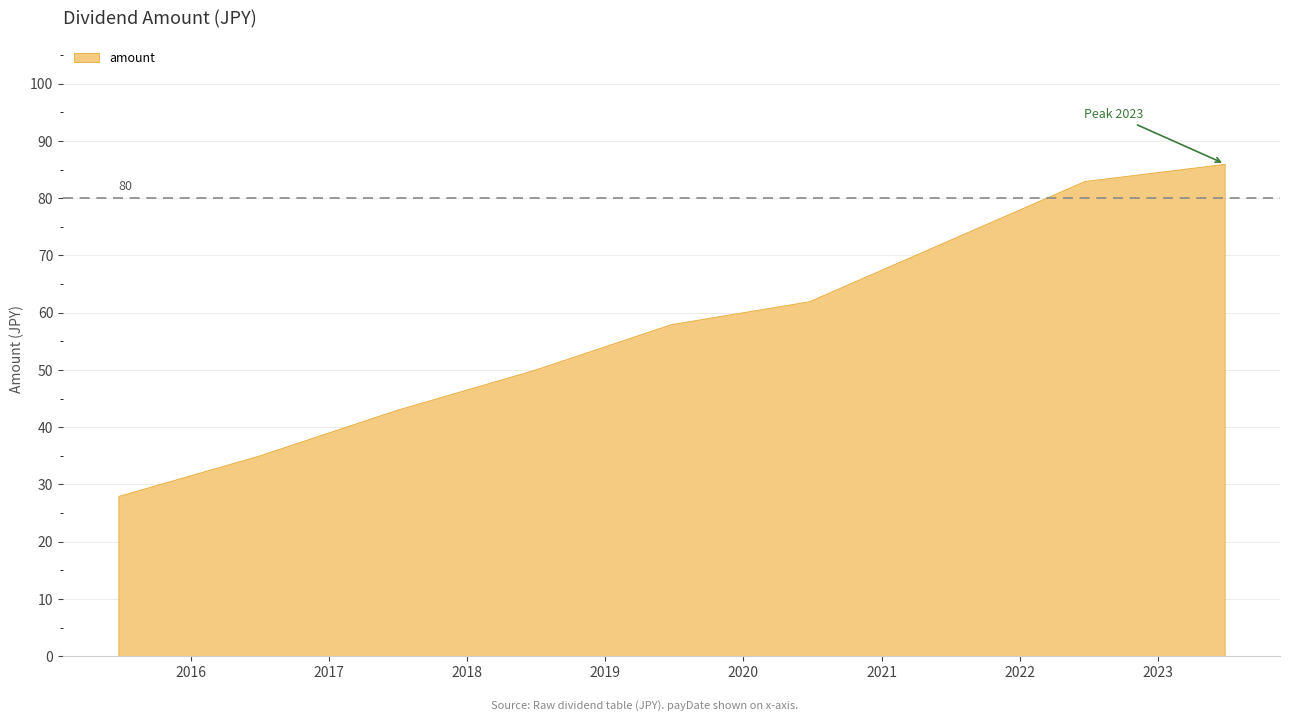

Reading right to left, what are all the values shown in this chart?

2023-06-27=86	2022-06-21=83	2020-06-23=62	2019-06-24=58	2018-06-26=50	2017-06-27=43	2016-06-27=35	2015-06-24=28